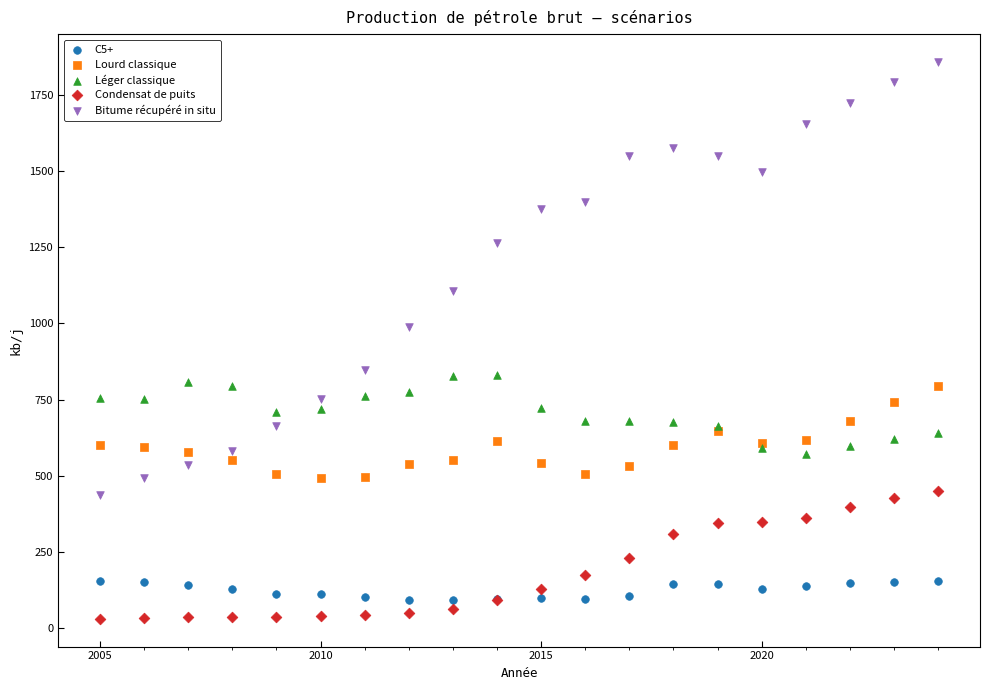

Across all series, what Y value is closest to 944?

989.9